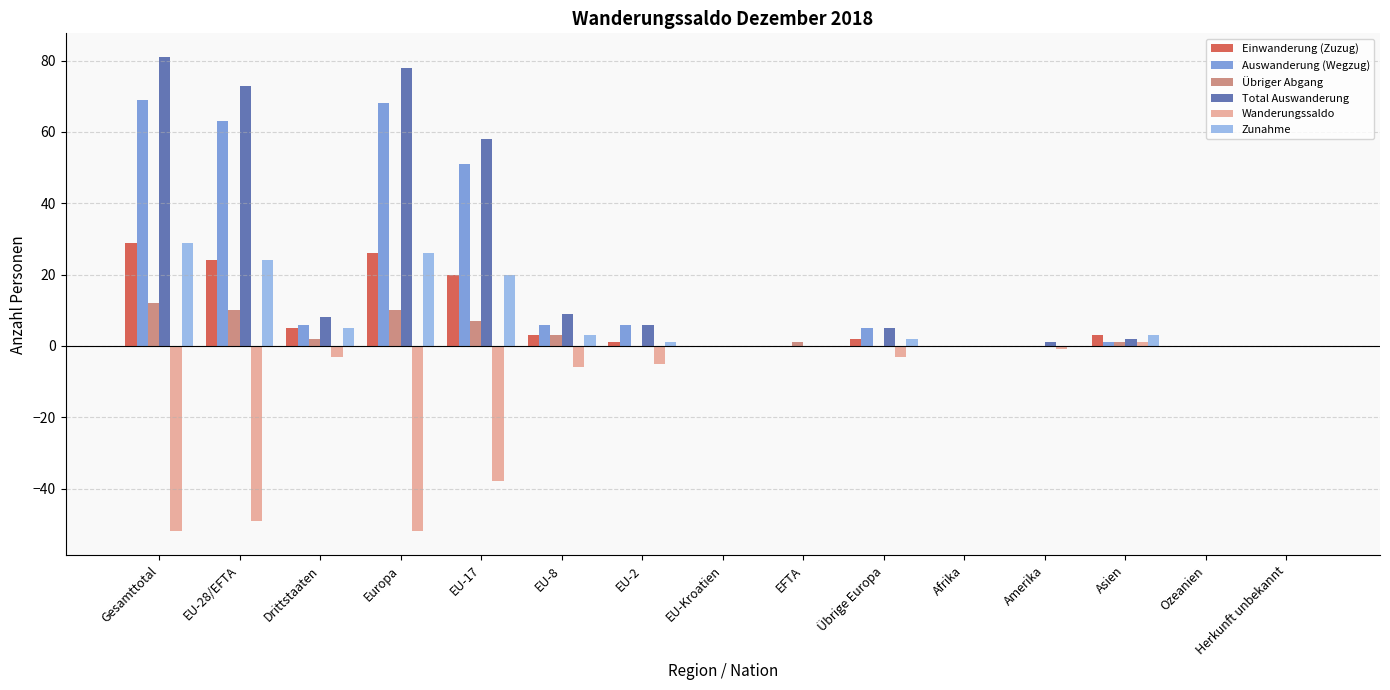

How many groups of bars are there?

15